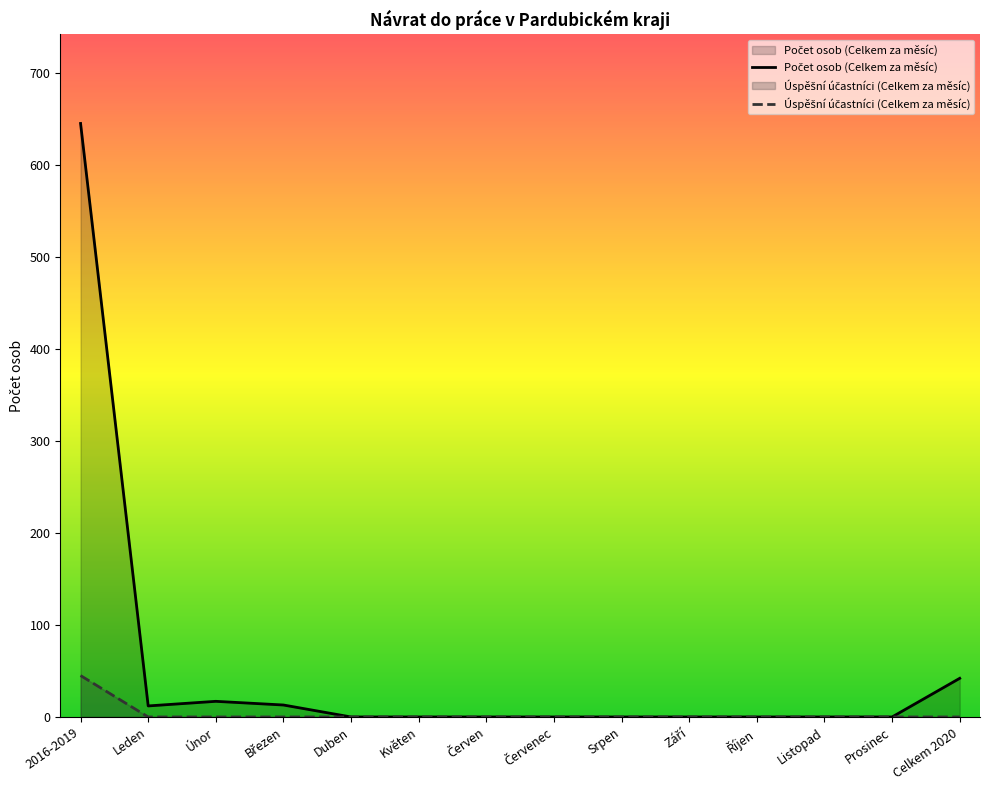

Rank the series at Říjen from highest to lowest value.

Počet osob (Celkem za měsíc), Úspěšní účastníci (Celkem za měsíc)